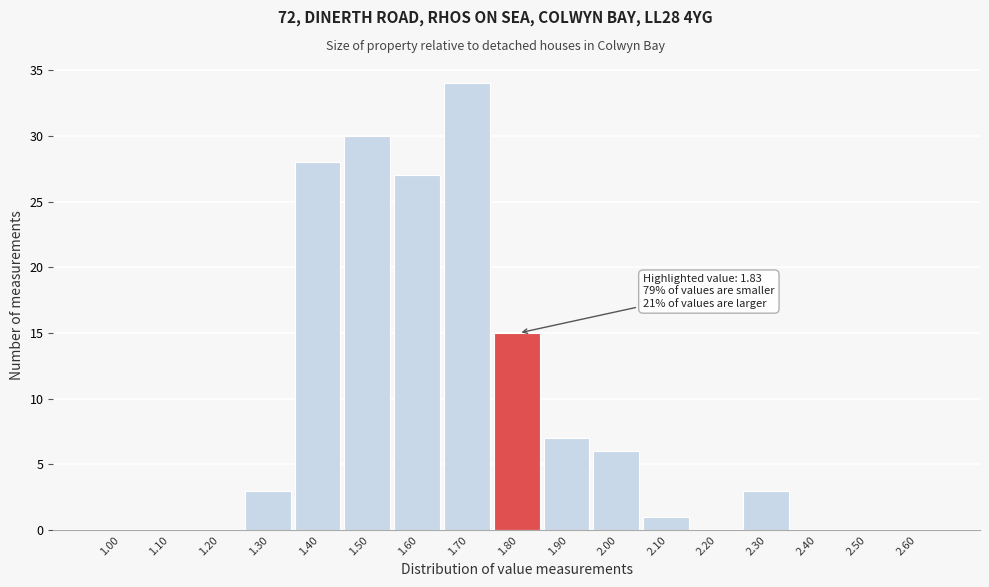

Reading right to left, transcribe all the data shown in this chart.

2.60=0	2.50=0	2.40=0	2.30=3	2.20=0	2.10=1	2.00=6	1.90=7	1.80=15	1.70=34	1.60=27	1.50=30	1.40=28	1.30=3	1.20=0	1.10=0	1.00=0